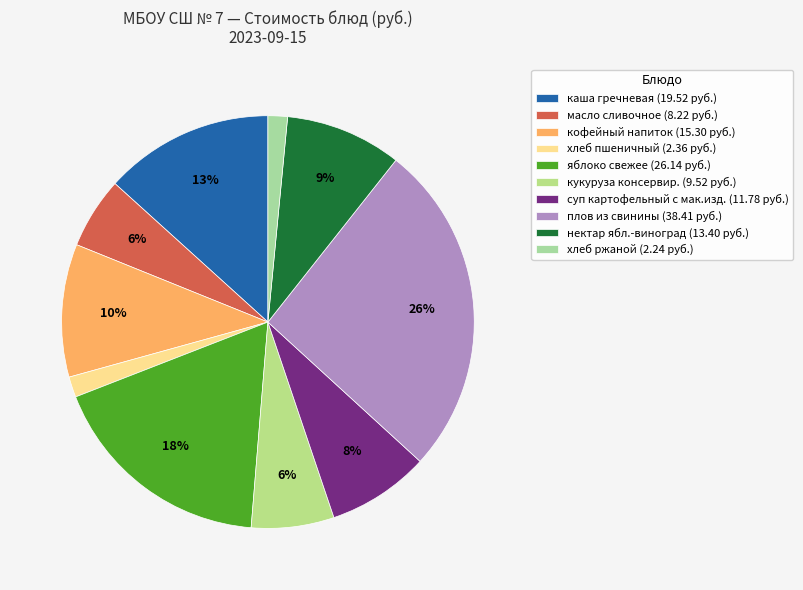

What percentage is the суп картофельный с мак.изд. slice, to the nearest percent?

8%